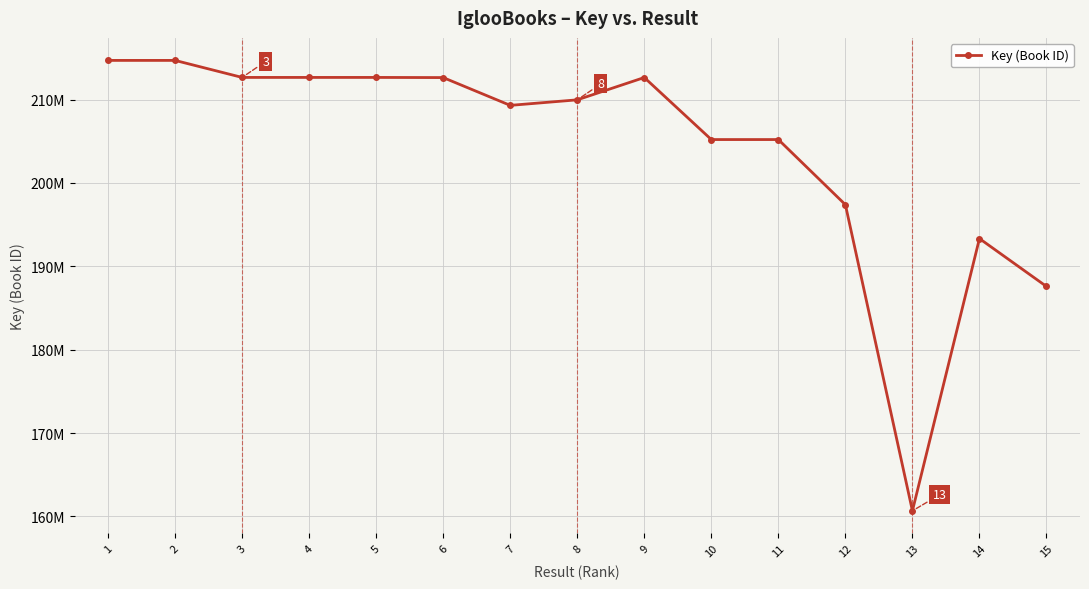

What is the value of the 1st point from the left?

214692360